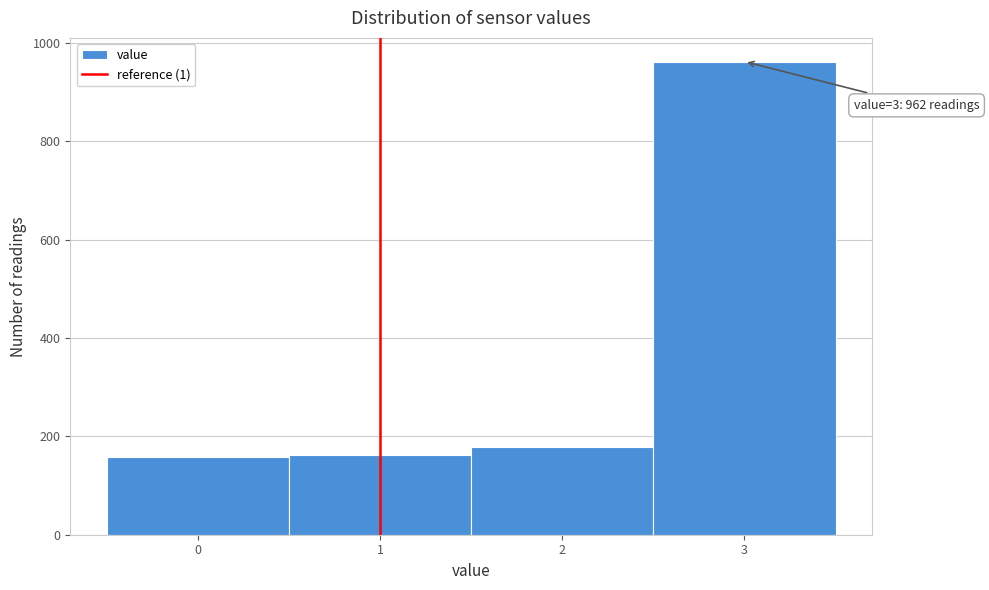

Which range on the x-axis has the tallest bar?

2.5 to 3.5